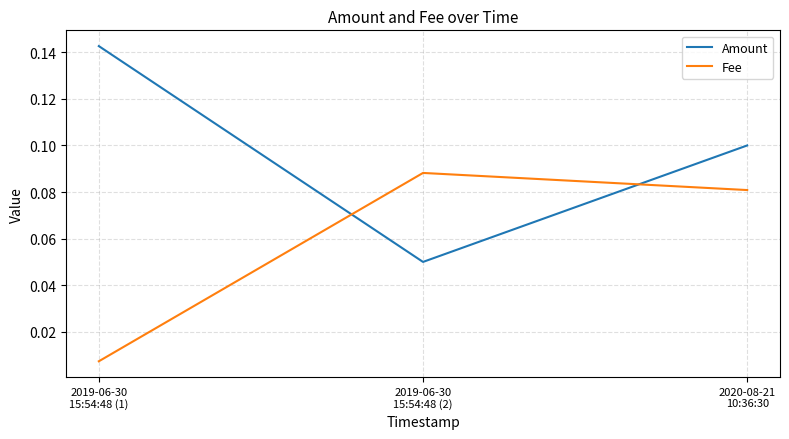

Which series changed the most between 2019-06-30
15:54:48 (2) and 2020-08-21
10:36:30?

Amount